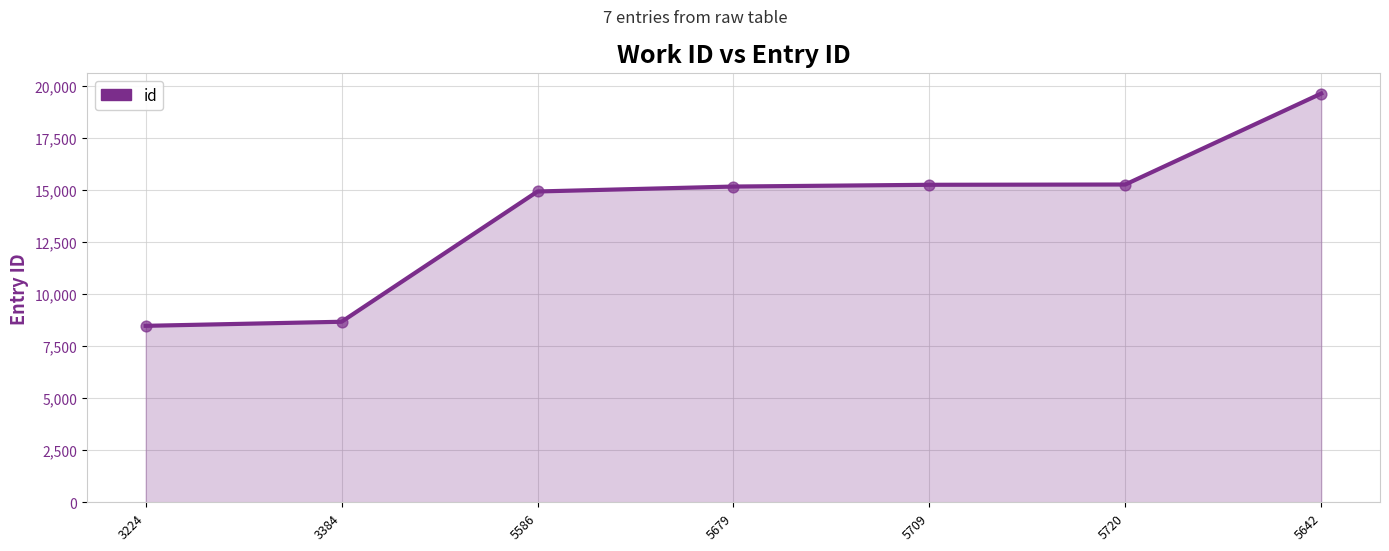

What is the ratio of the value at 5642 to the value at 5679?

1.3